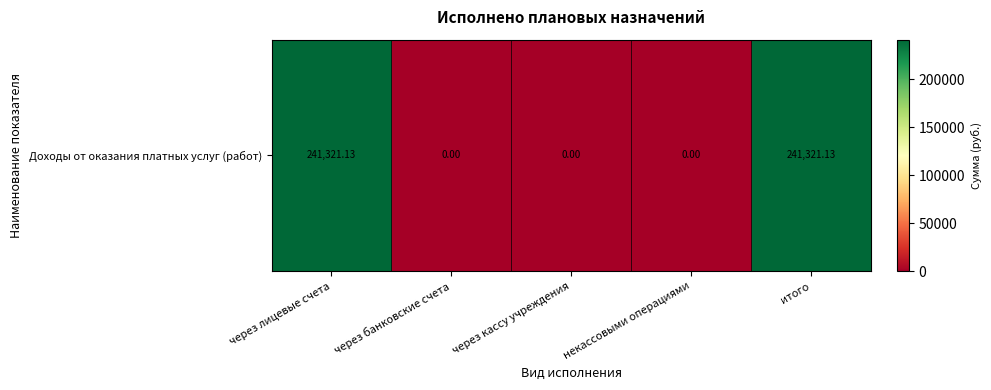

What is the difference between the maximum and minimum values?

241321.1